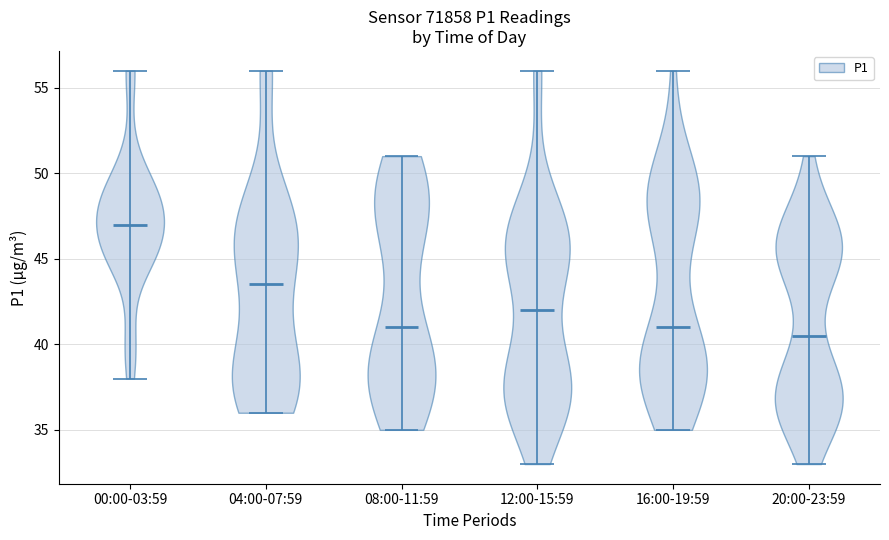

Reading left to right, read every violin against the y-axis: where its median line is, and the lowest and highest points it reaches. The values are not printed on the chart, so give them approximately, as read against the axis.

00:00-03:59: median line 47.0, lowest point 38.0, highest point 56.0
04:00-07:59: median line 43.5, lowest point 36.0, highest point 56.0
08:00-11:59: median line 41.0, lowest point 35.0, highest point 51.0
12:00-15:59: median line 42.0, lowest point 33.0, highest point 56.0
16:00-19:59: median line 41.0, lowest point 35.0, highest point 56.0
20:00-23:59: median line 40.5, lowest point 33.0, highest point 51.0